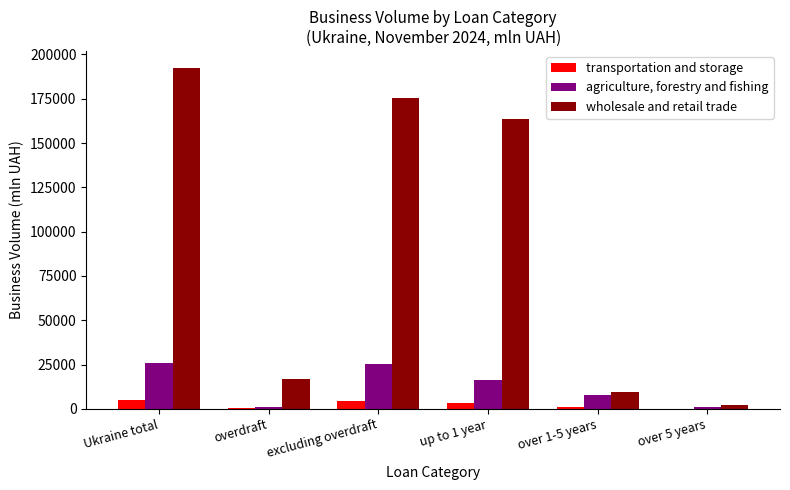

Which series has the largest total across all categories?

wholesale and retail trade